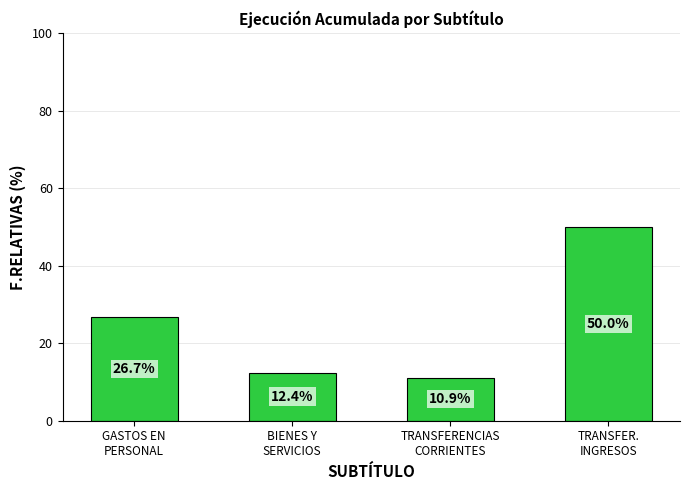

What position from the right is TRANSFERENCIAS
CORRIENTES?

2